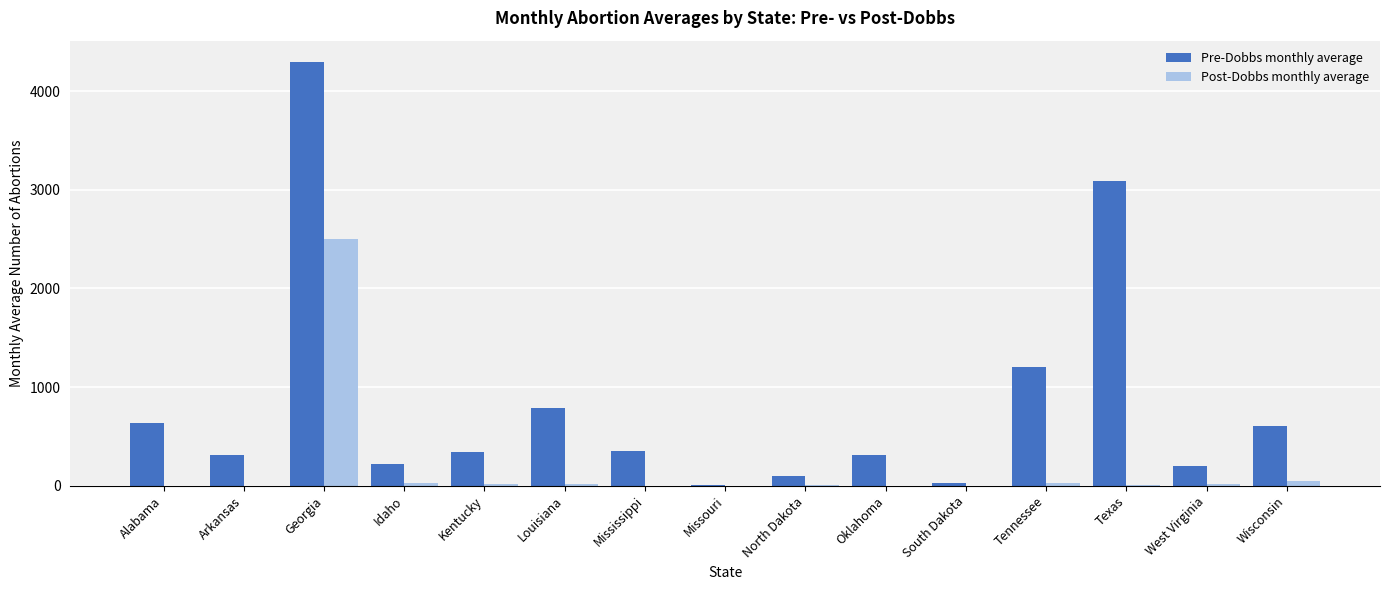

Count the number of categories in the chart.

15